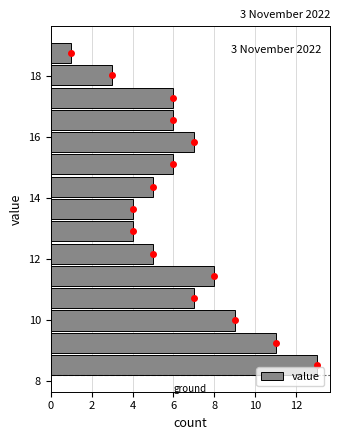

Read against the y-axis, roughly where is the centre of the longest bar?

8.6